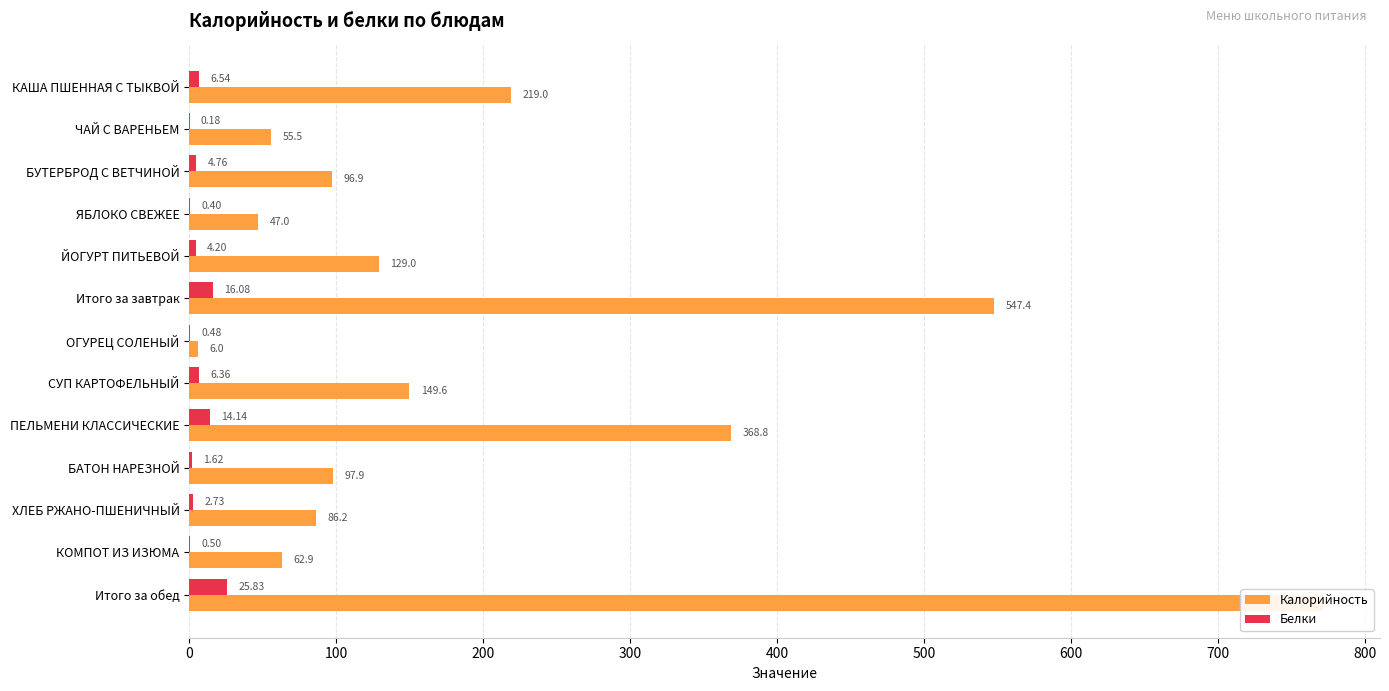

Are the bars grouped side by side (vs. stacked)?

Yes